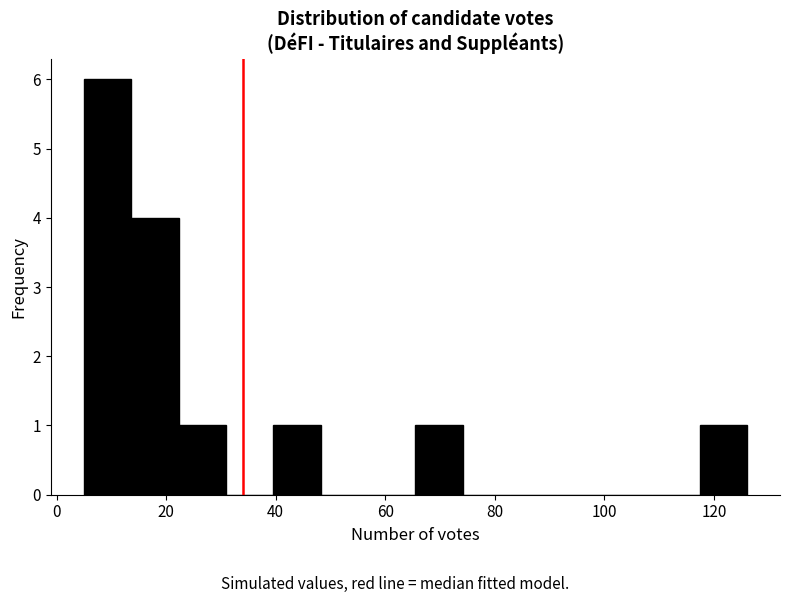

Reading left to right, list every bar in this chart as the range it spans on the x-axis followed by its height. Neither the bar edges nor the heights are printed on the chart, so give them approximately, as read against the axes.

6 to 14: 6
14 to 22: 4
22 to 30: 1
30 to 40: 0
40 to 48: 1
48 to 56: 0
56 to 66: 0
66 to 74: 1
74 to 82: 0
82 to 92: 0
92 to 100: 0
100 to 108: 0
108 to 118: 0
118 to 126: 1